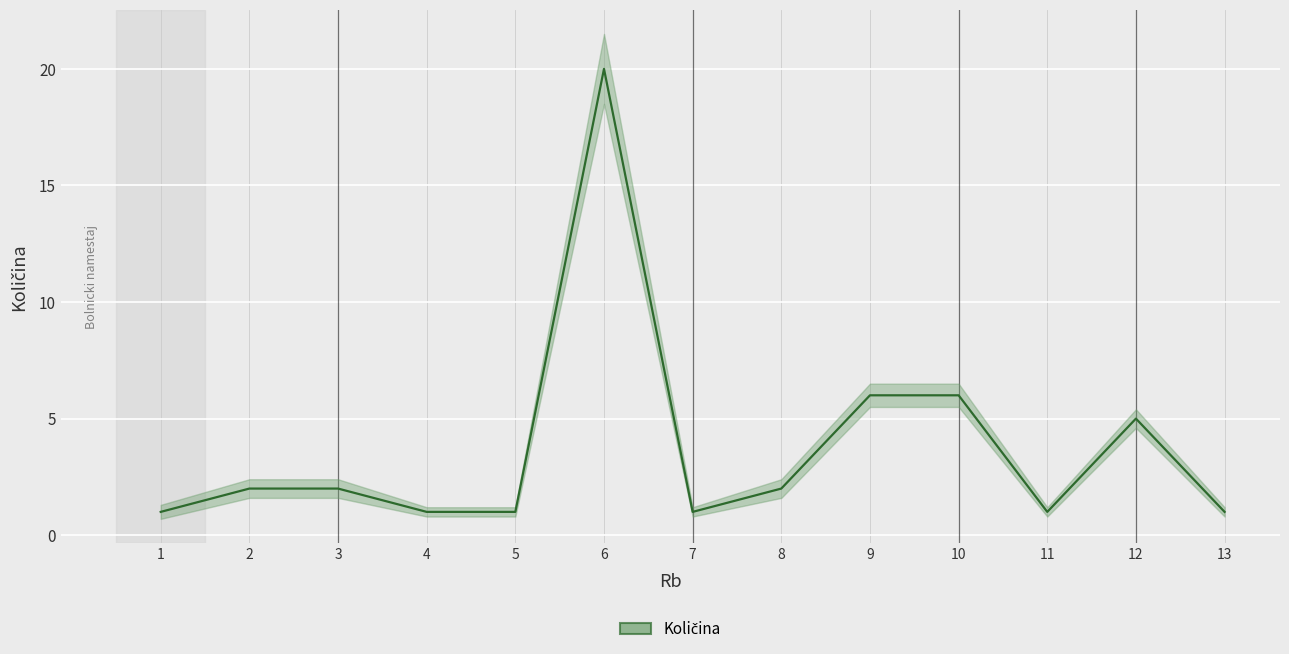

List the labels in order of value, smallest first.

1, 4, 5, 7, 11, 13, 2, 3, 8, 12, 9, 10, 6